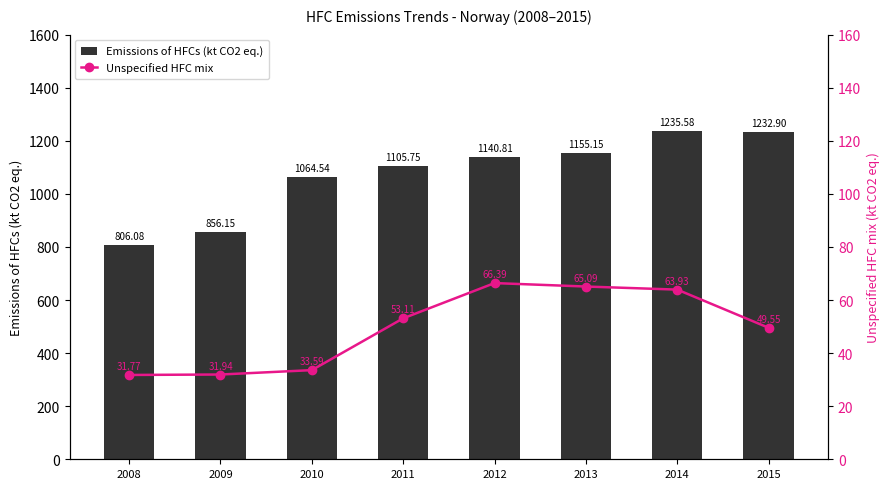

How many data points in Emissions of HFCs (kt CO2 eq.) are above 1140?

4